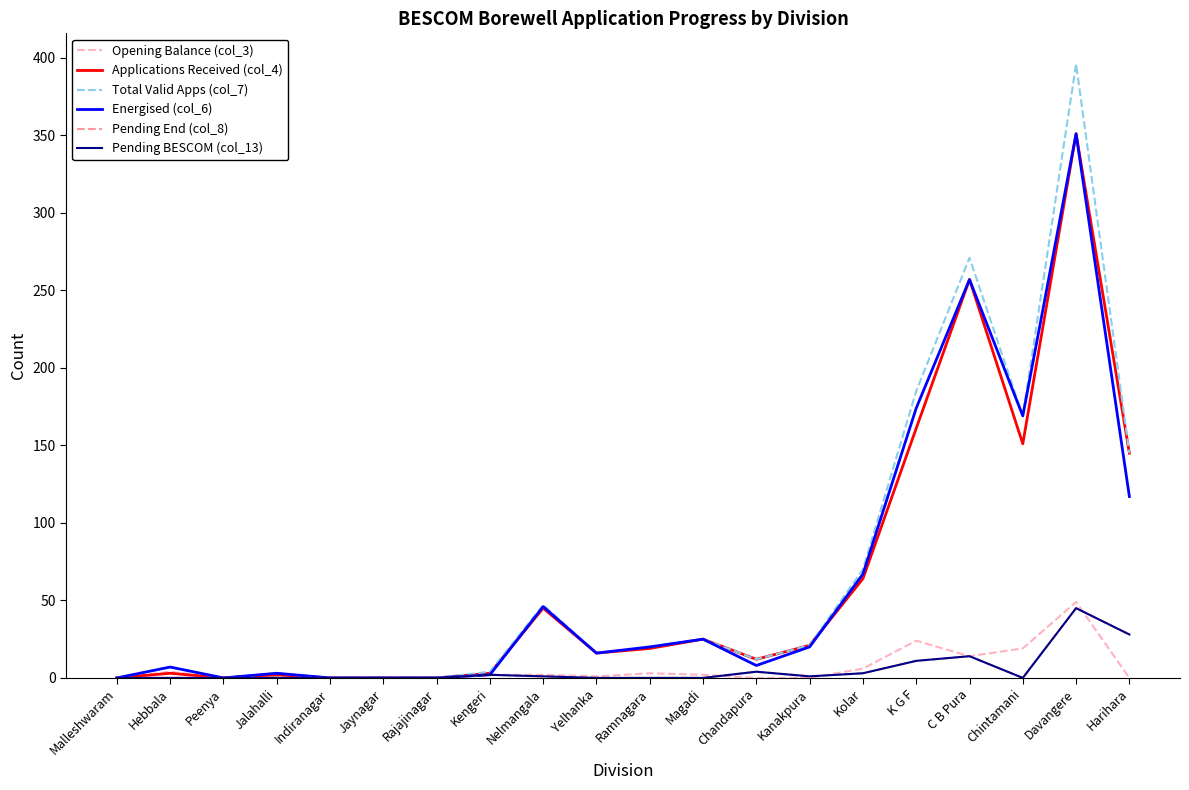

Does the chart have visible grid lines?

No